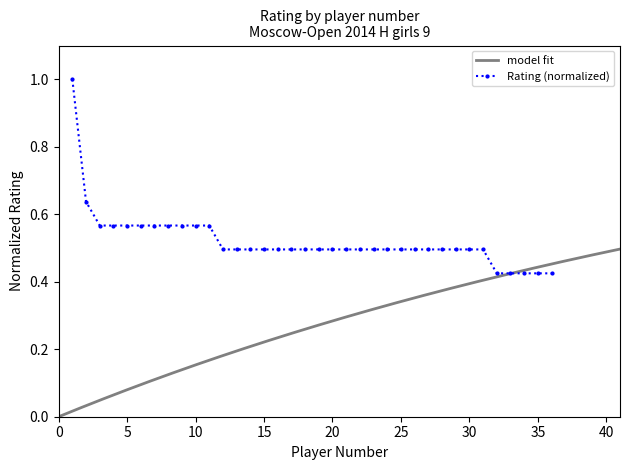

Reading left to right, extract all data points from this chart.

1=1.0	2=0.6	3=0.6	4=0.6	5=0.6	6=0.6	7=0.6	8=0.6	9=0.6	10=0.6	11=0.6	12=0.5	13=0.5	14=0.5	15=0.5	16=0.5	17=0.5	18=0.5	19=0.5	20=0.5	21=0.5	22=0.5	23=0.5	24=0.5	25=0.5	26=0.5	27=0.5	28=0.5	29=0.5	30=0.5	31=0.5	32=0.4	33=0.4	34=0.4	35=0.4	36=0.4